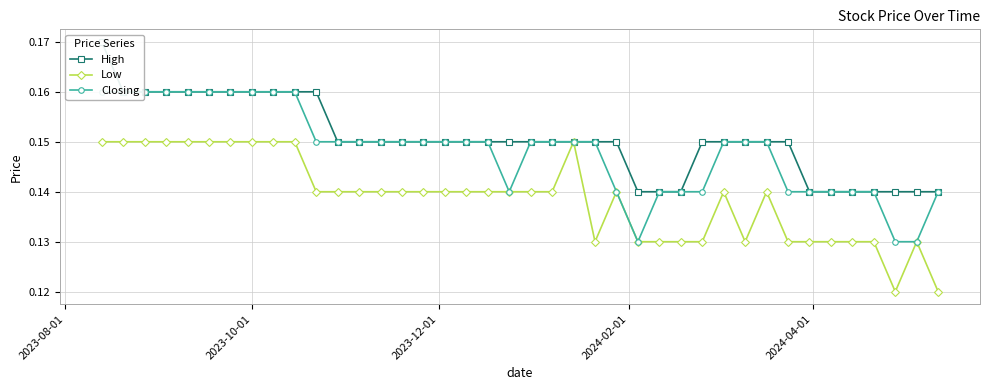

Count the Low values in the range 0 to 1.

40